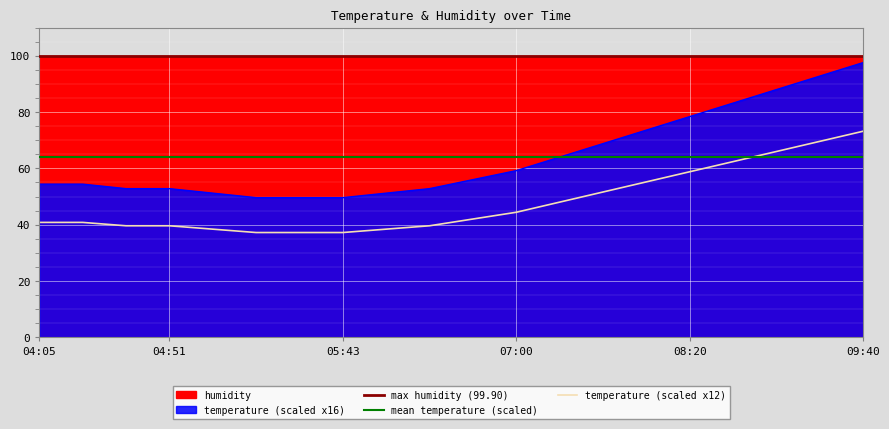

Reading right to left, what are all the values shown in this chart?

73.2	69.6	66.0	62.4	58.8	55.2	51.6	48.0	44.4	42.0	39.6	38.4	37.2	37.2	37.2	38.4	39.6	39.6	40.8	40.8